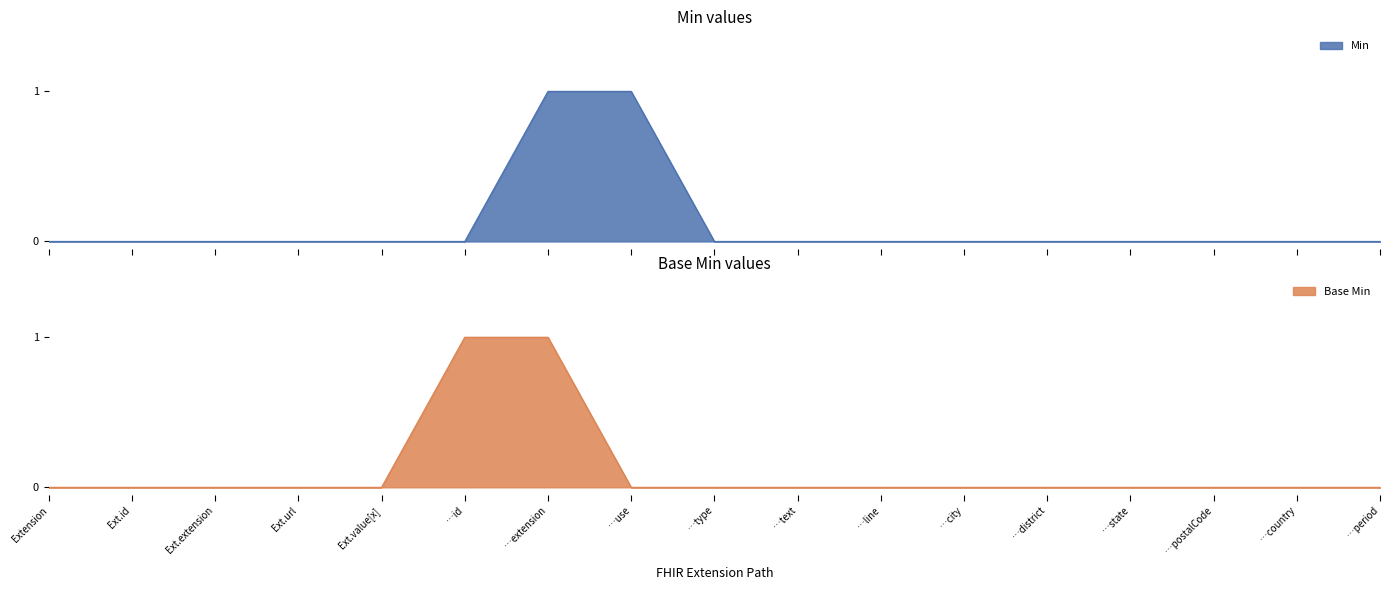

True or false: Min has more than 2 interior local peaks.

False